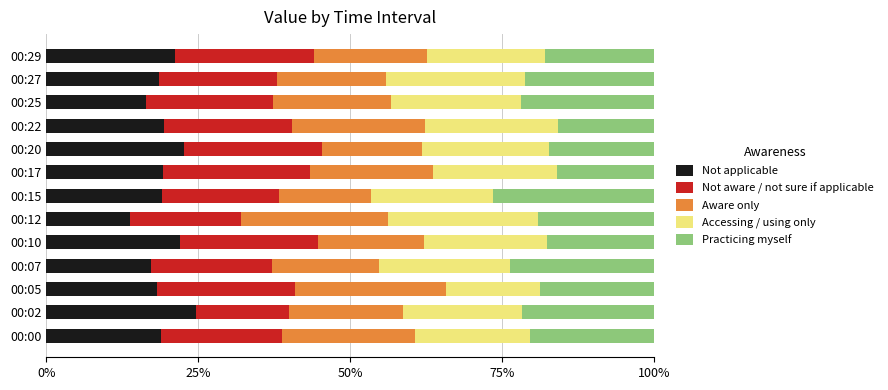

What is the lowest value of the Not applicable series?

13.8